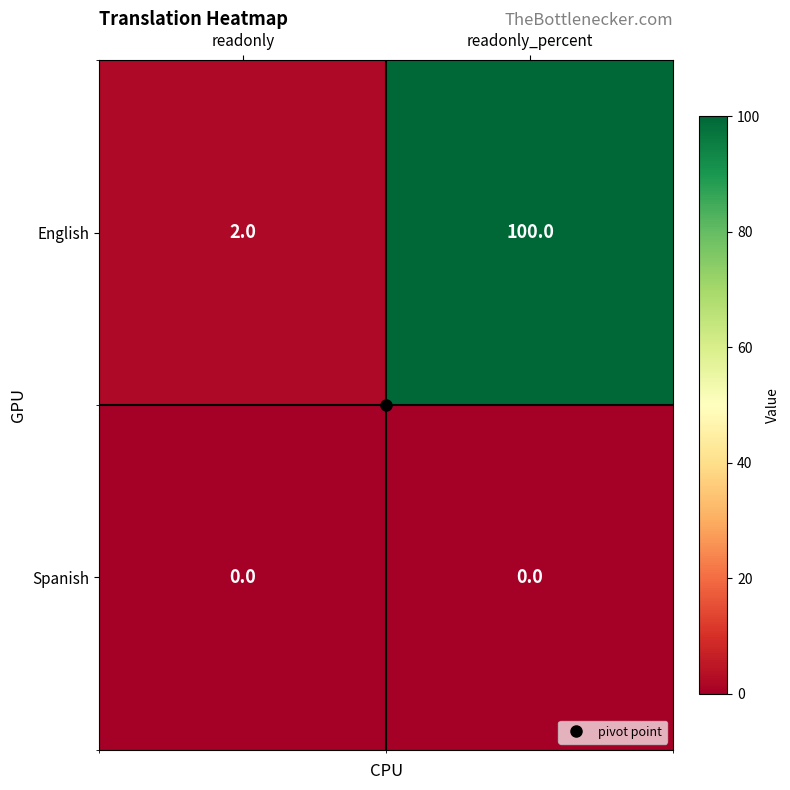

At how many categories does at least one series exceed 6?

1